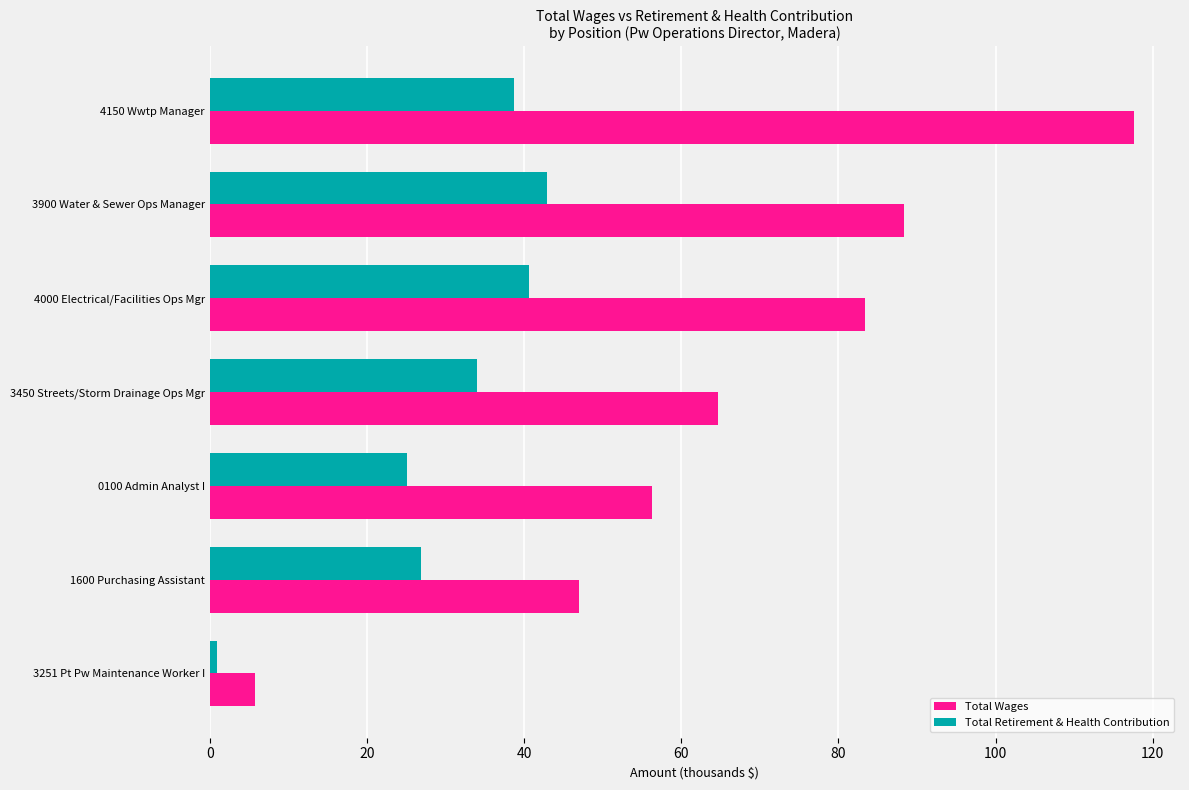

What are all the series names shown in the legend?

Total Wages, Total Retirement & Health Contribution